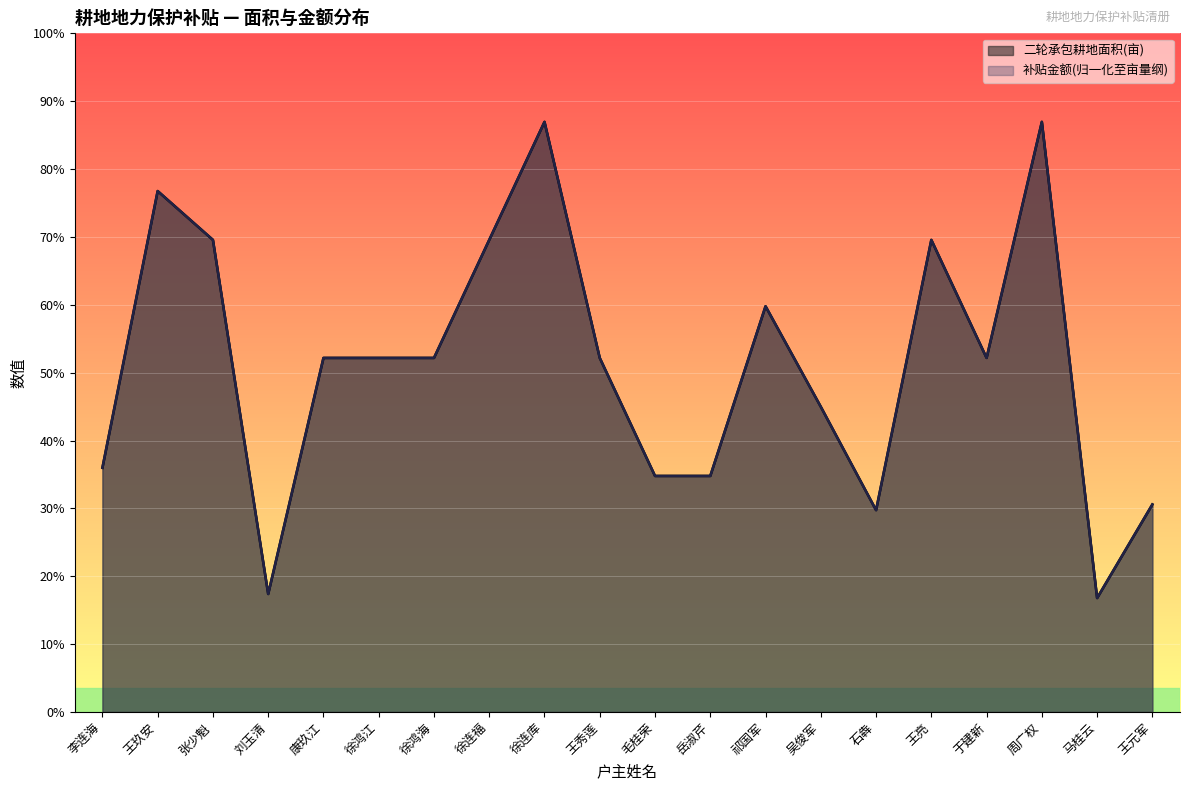

What is the sum of all 二轮承包耕地面积 values?

170.9